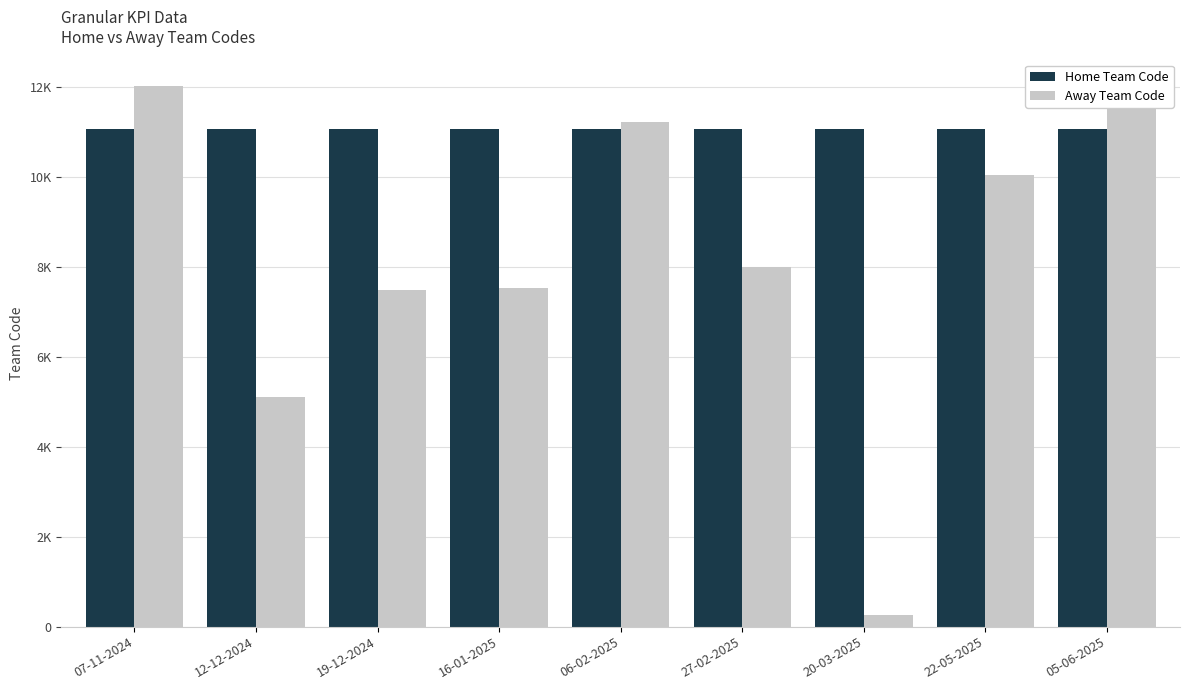

What is the difference between the highest and lowest values at 16-01-2025?

3530